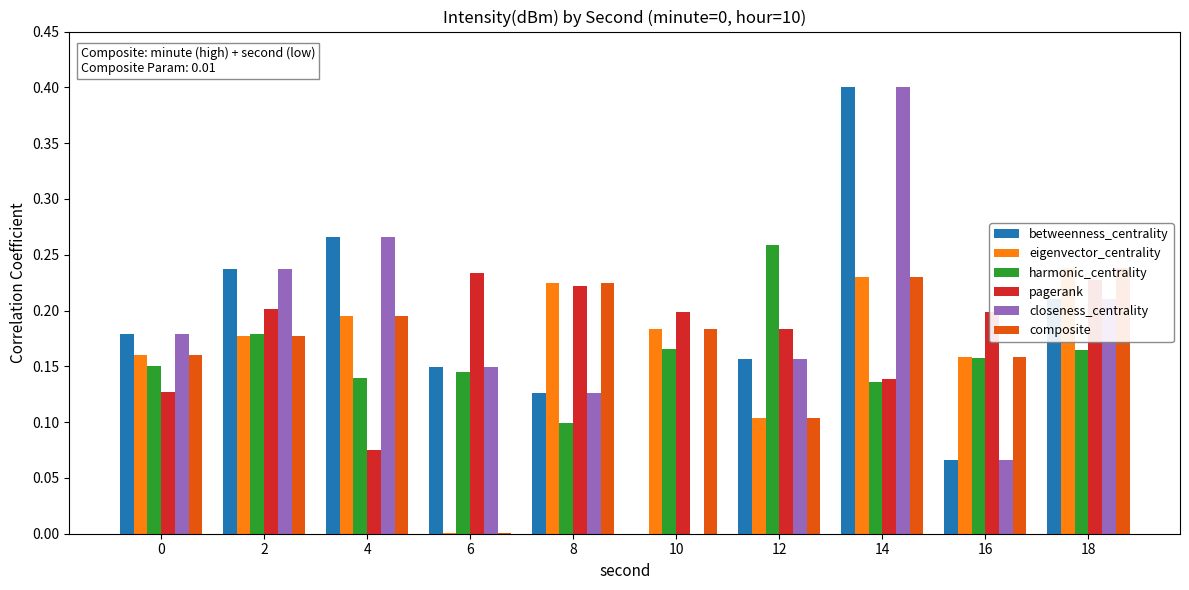

How many bars are there in total?

60